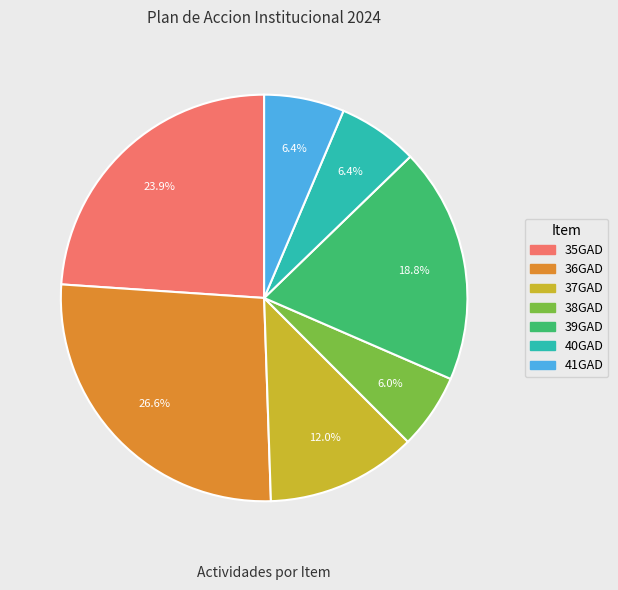

To the nearest percent, what is the difference between the largest and smallest slice percentages?

21%